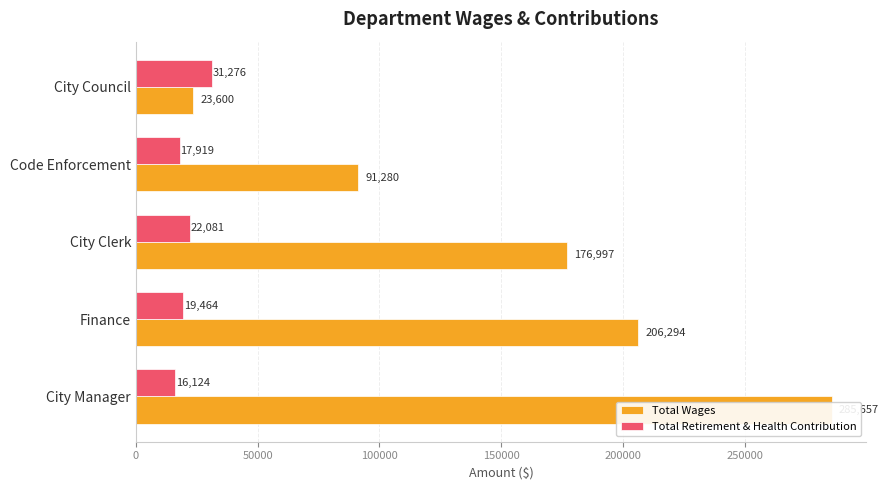

What is the value of the Total Retirement & Health Contribution bar at the 3rd from the left?

22081